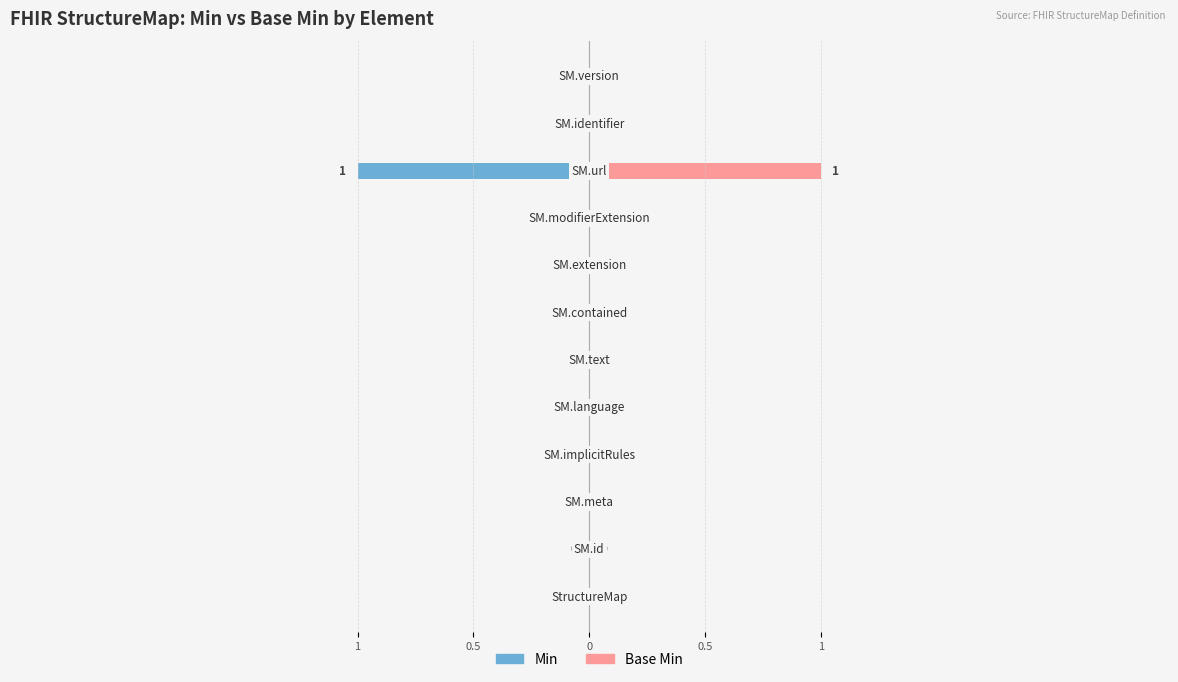

Reading right to left, what are all the values shown in this chart?

Min: StructureMap.version=0	StructureMap.identifier=0	StructureMap.url=1	StructureMap.modifierExtension=0	StructureMap.extension=0	StructureMap.contained=0	StructureMap.text=0	StructureMap.language=0	StructureMap.implicitRules=0	StructureMap.meta=0	StructureMap.id=0	StructureMap=0
Base Min: StructureMap.version=0	StructureMap.identifier=0	StructureMap.url=1	StructureMap.modifierExtension=0	StructureMap.extension=0	StructureMap.contained=0	StructureMap.text=0	StructureMap.language=0	StructureMap.implicitRules=0	StructureMap.meta=0	StructureMap.id=0	StructureMap=0